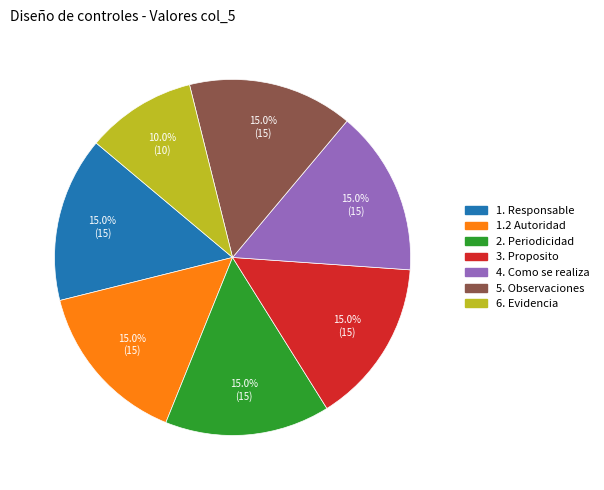

How many slices are in this pie chart?

7